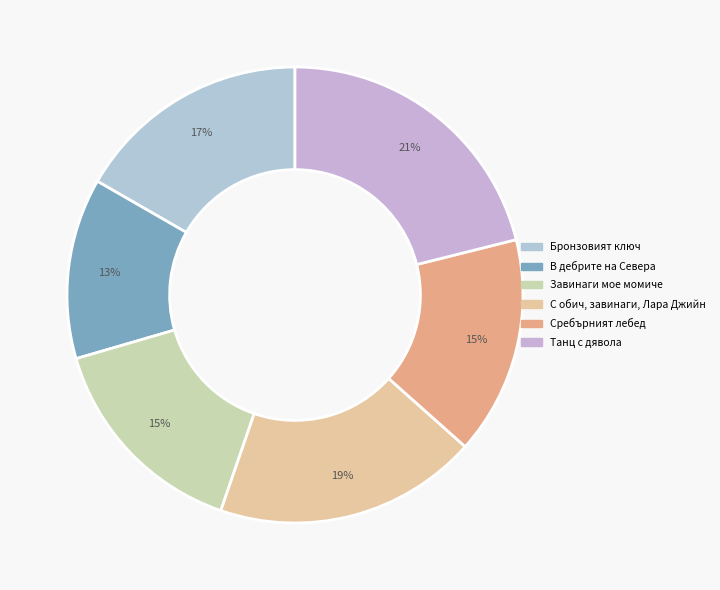

Does any single category account for the majority?

No